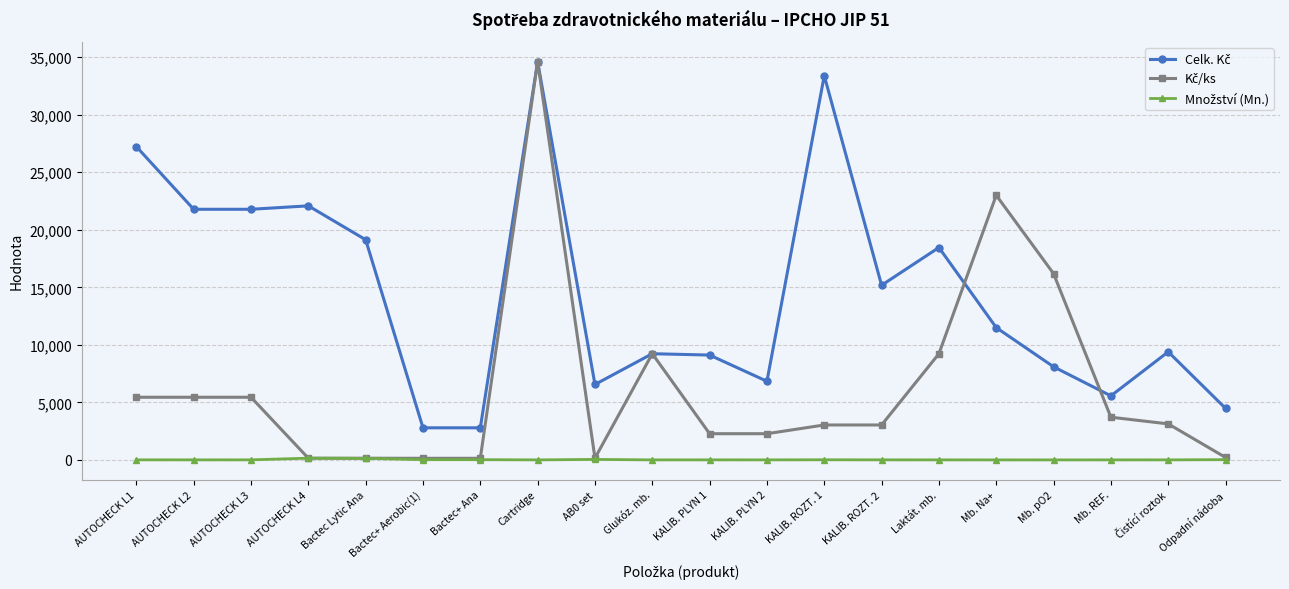

At which category is the sum across all series the highest?

Cartridge